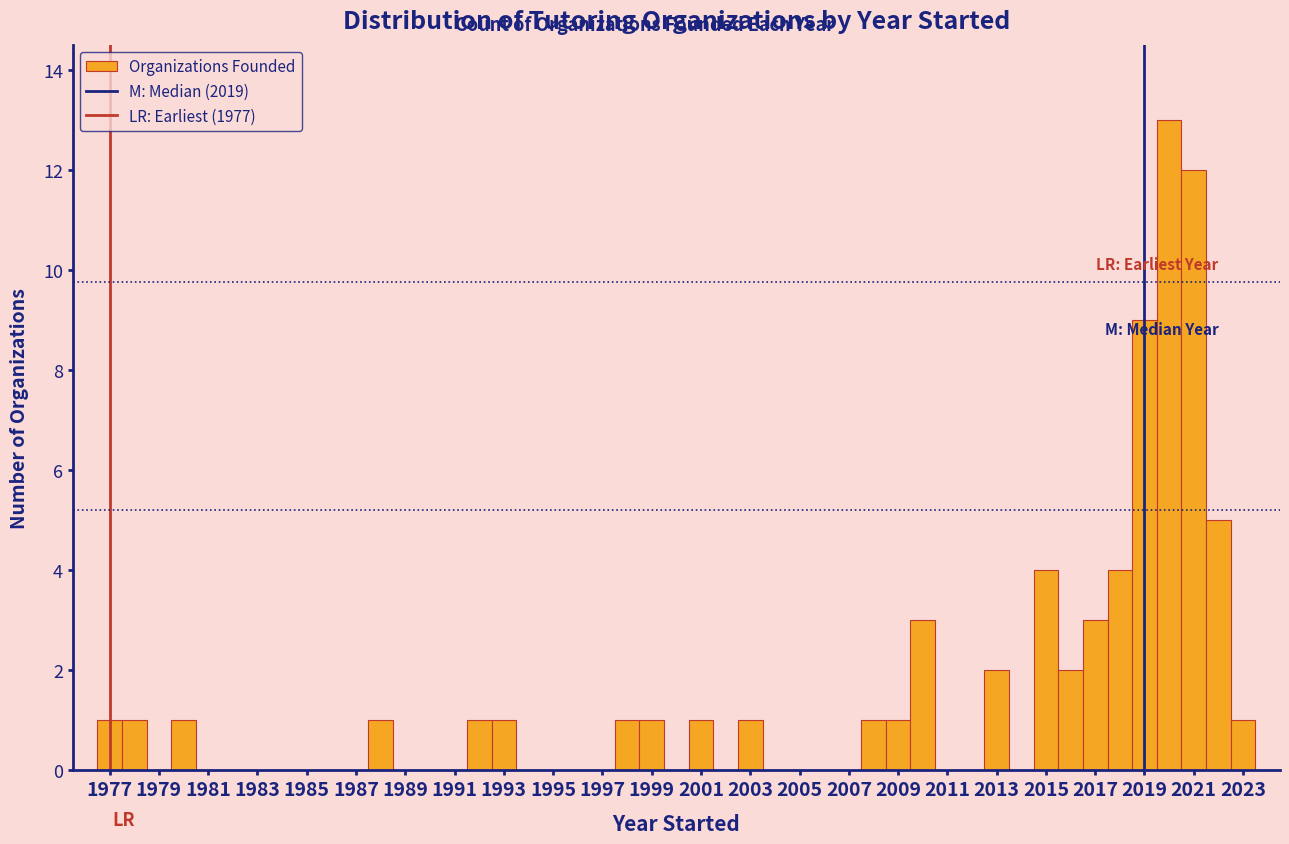

Reading left to right, list every bar in this chart as the range it spans on the x-axis followed by its height. Neither the bar edges nor the heights are printed on the chart, so give them approximately, as read against the axes.

1976.5 to 1977.5: 1
1977.5 to 1978.5: 1
1978.5 to 1979.5: 0
1979.5 to 1980.5: 1
1980.5 to 1981.5: 0
1981.5 to 1982.5: 0
1982.5 to 1983.5: 0
1983.5 to 1984.5: 0
1984.5 to 1985.5: 0
1985.5 to 1986.5: 0
1986.5 to 1987.5: 0
1987.5 to 1988.5: 1
1988.5 to 1989.5: 0
1989.5 to 1990.5: 0
1990.5 to 1991.5: 0
1991.5 to 1992.5: 1
1992.5 to 1993.5: 1
1993.5 to 1994.5: 0
1994.5 to 1995.5: 0
1995.5 to 1996.5: 0
1996.5 to 1997.5: 0
1997.5 to 1998.5: 1
1998.5 to 1999.5: 1
1999.5 to 2000.5: 0
2000.5 to 2001.5: 1
2001.5 to 2002.5: 0
2002.5 to 2003.5: 1
2003.5 to 2004.5: 0
2004.5 to 2005.5: 0
2005.5 to 2006.5: 0
2006.5 to 2007.5: 0
2007.5 to 2008.5: 1
2008.5 to 2009.5: 1
2009.5 to 2010.5: 3
2010.5 to 2011.5: 0
2011.5 to 2012.5: 0
2012.5 to 2013.5: 2
2013.5 to 2014.5: 0
2014.5 to 2015.5: 4
2015.5 to 2016.5: 2
2016.5 to 2017.5: 3
2017.5 to 2018.5: 4
2018.5 to 2019.5: 9
2019.5 to 2020.5: 13
2020.5 to 2021.5: 12
2021.5 to 2022.5: 5
2022.5 to 2023.5: 1